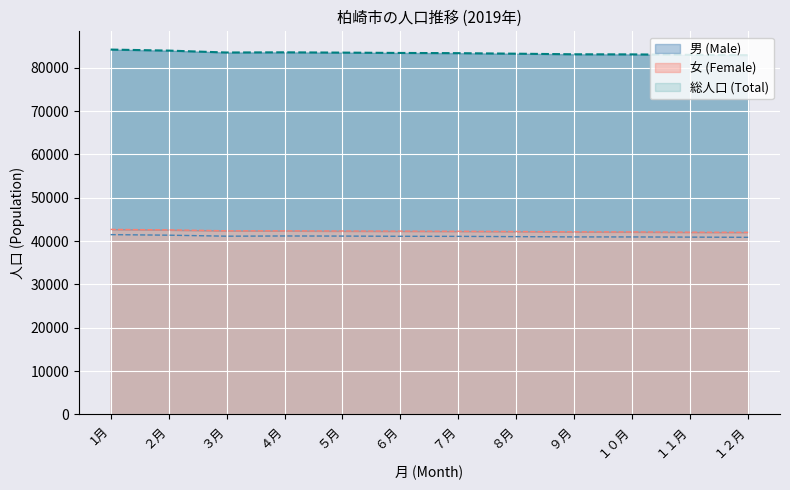

What are all the series names shown in the legend?

男 (Male), 女 (Female), 総人口 (Total)